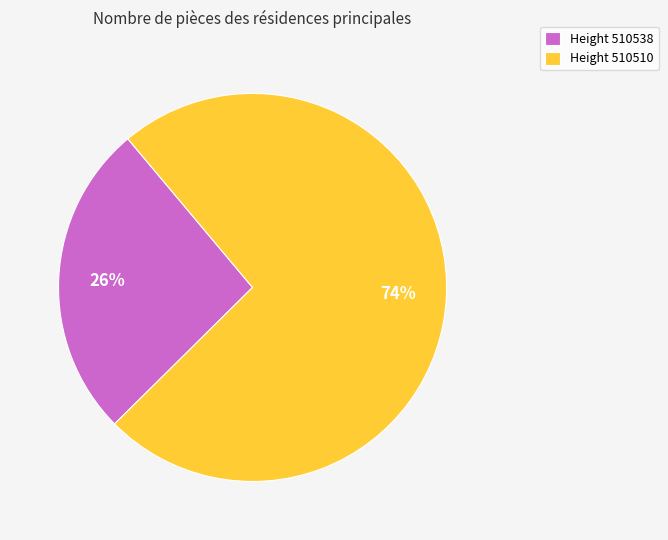

To the nearest percent, what is the combined percentage of Height 510538 and Height 510510?

100%